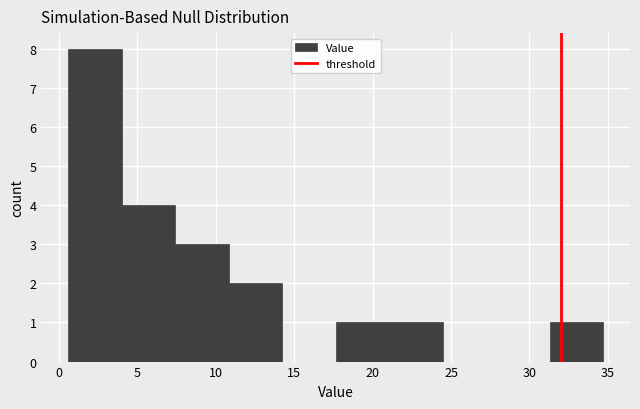

Which range on the x-axis has the tallest bar?

0.5 to 4.0